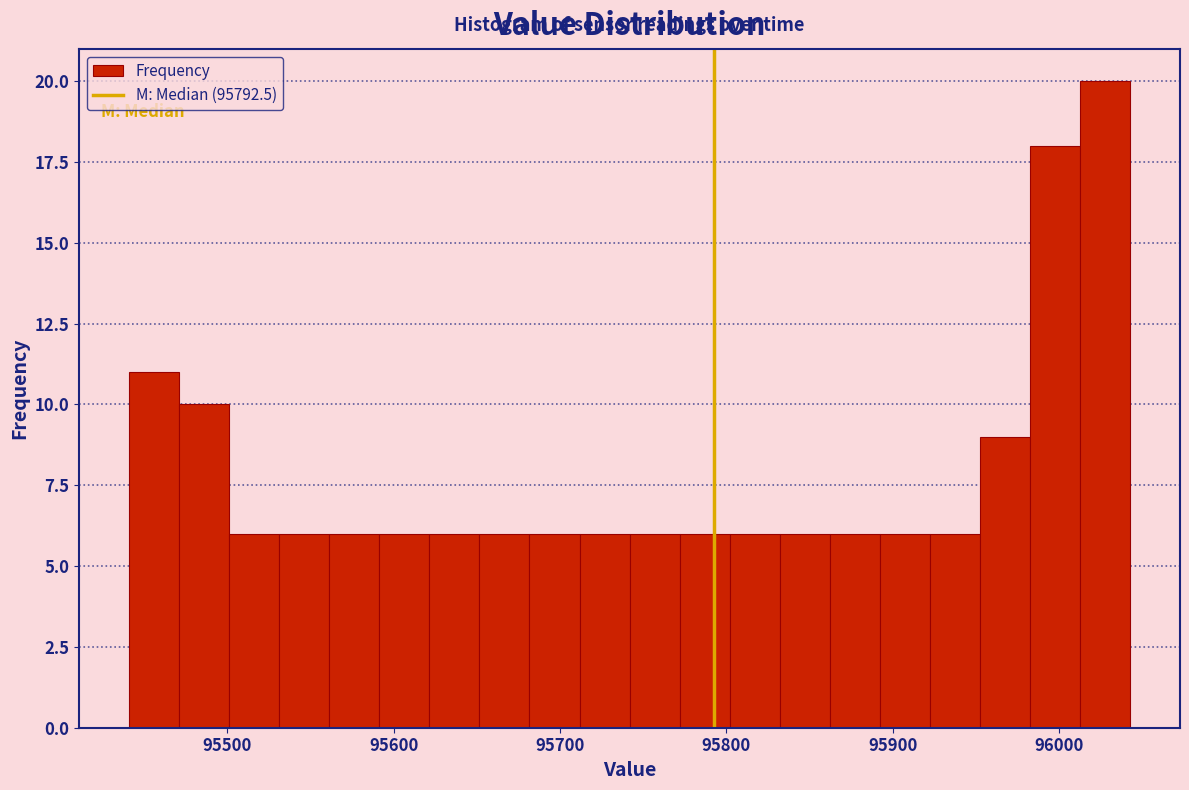

Read against the x-axis, roughly where is the centre of the tallest bar?

96030